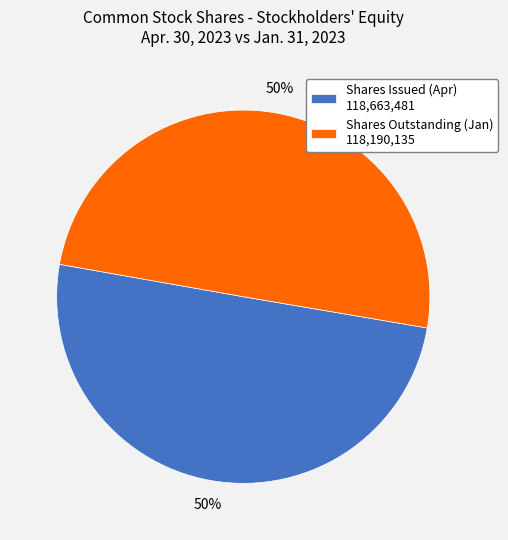

To the nearest percent, what is the average slice percentage?

50%